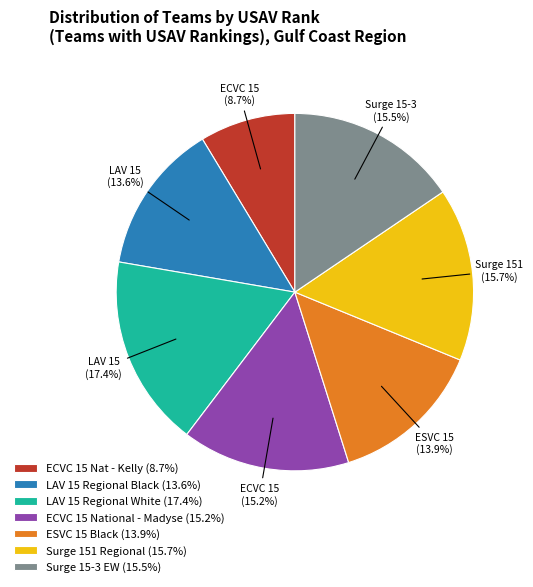

Approximately how many times larger is the value at LAV 15 Regional Black (13.6%) compared to ESVC 15 Black (13.9%)?

1.0